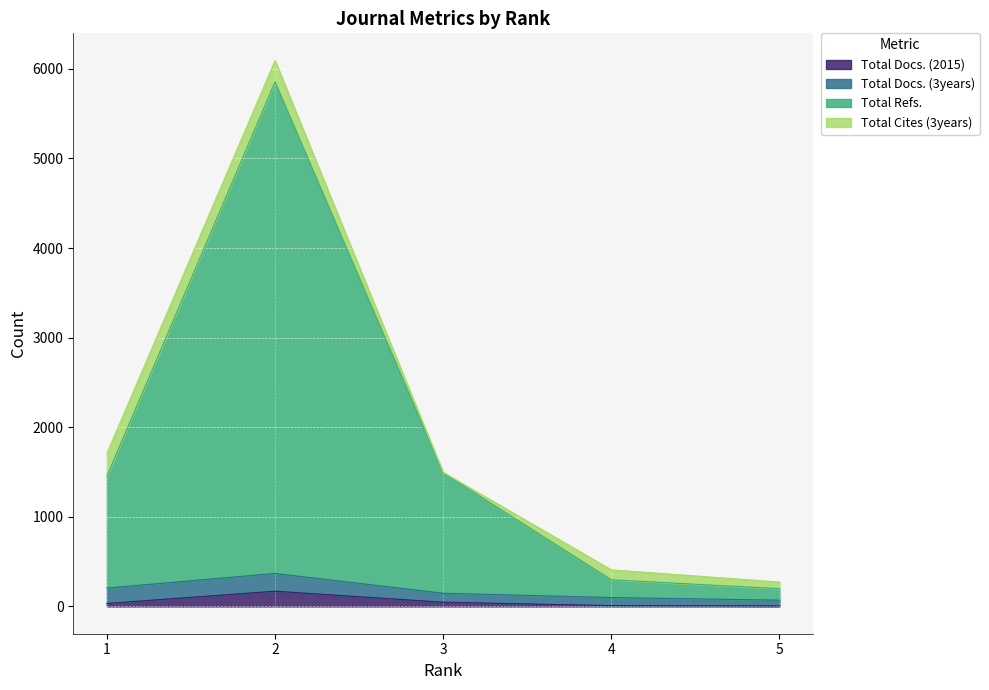

Is the value of Total Docs. (2015) at 3 greater than the value of Total Refs. at 3?

No